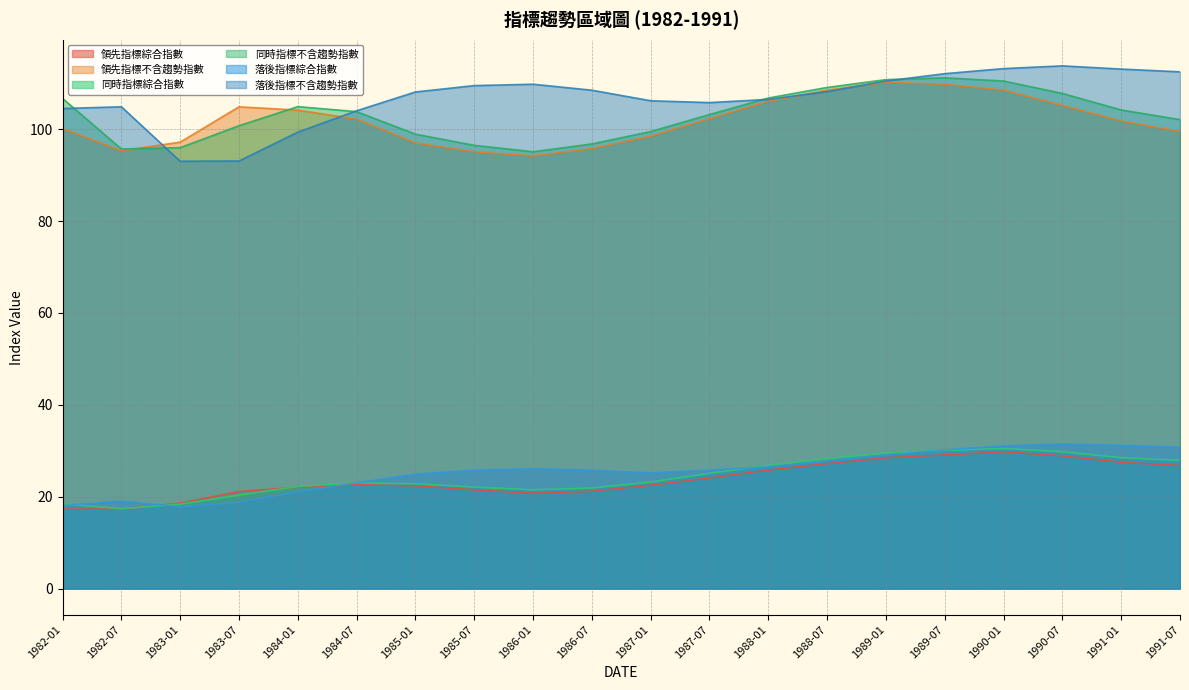

How many data points in 領先指標不含趨勢指數 are above 102?

10